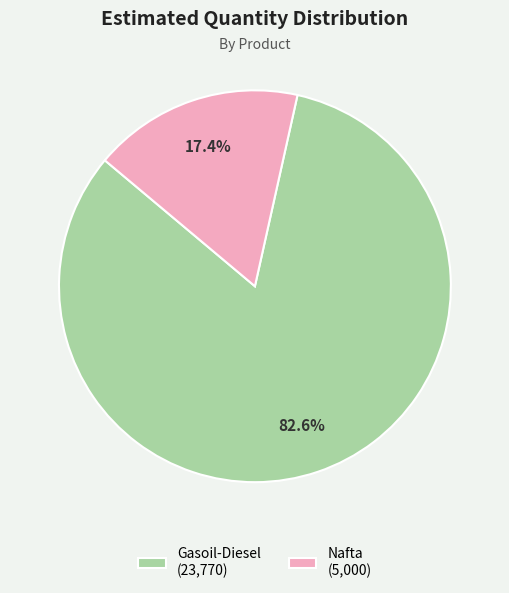

Between Gasoil-Diesel and Nafta, which is larger?

Gasoil-Diesel